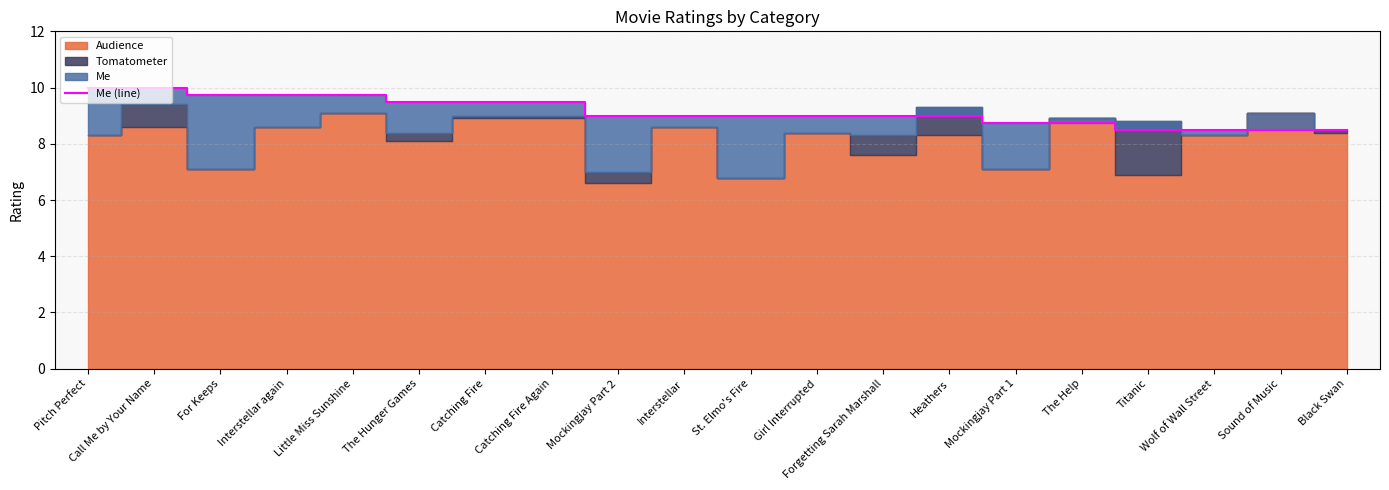

Is it true that Me (line) equals 3.3 at Pitch Perfect?

False